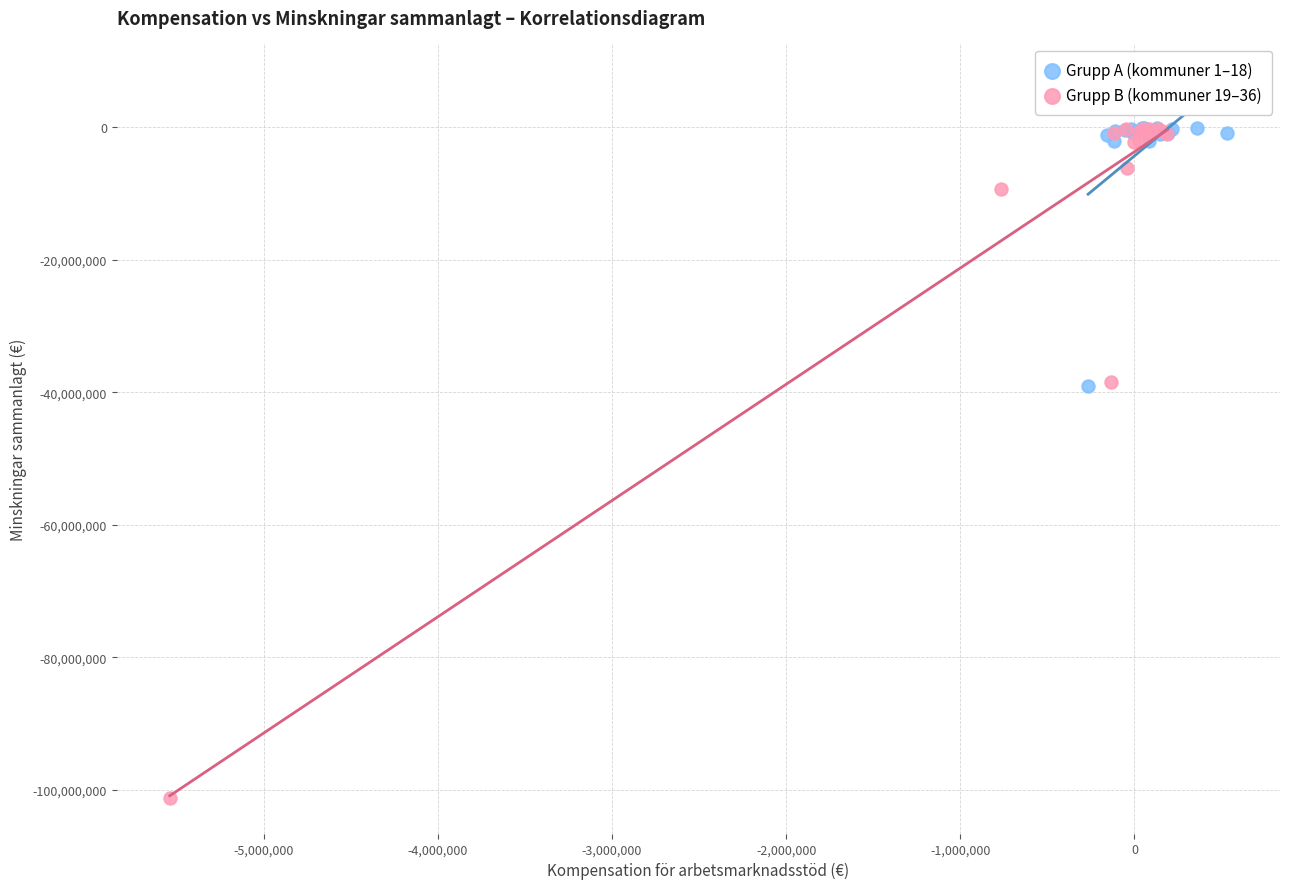

Which series reaches the minimum Y coordinate?

Grupp B (kommuner 19–36)